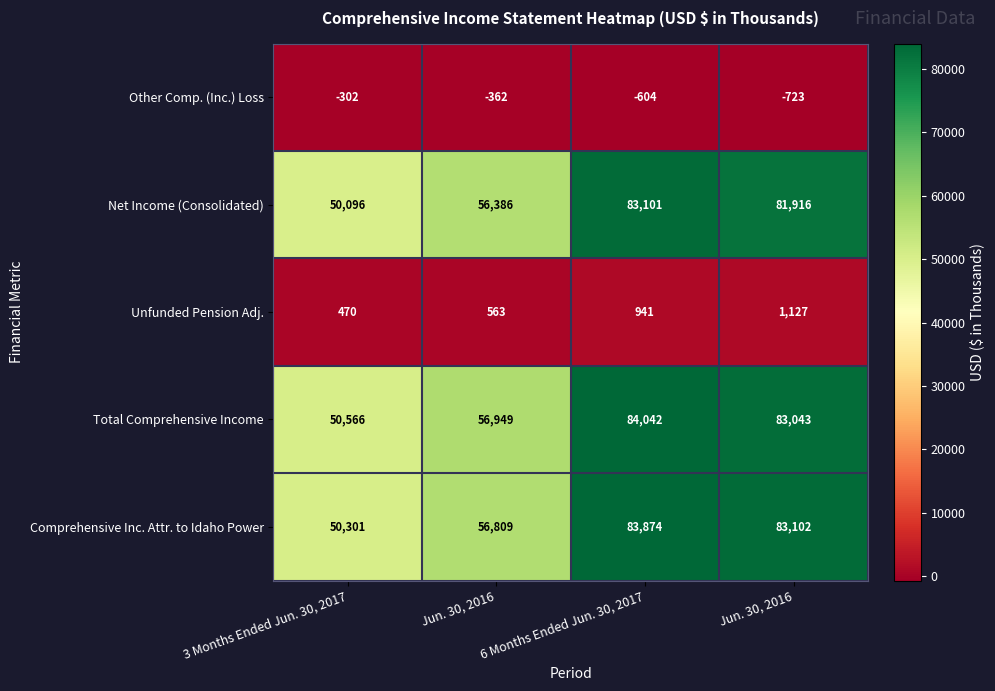

What is the total value across all series at Jun. 30, 2016?

170345